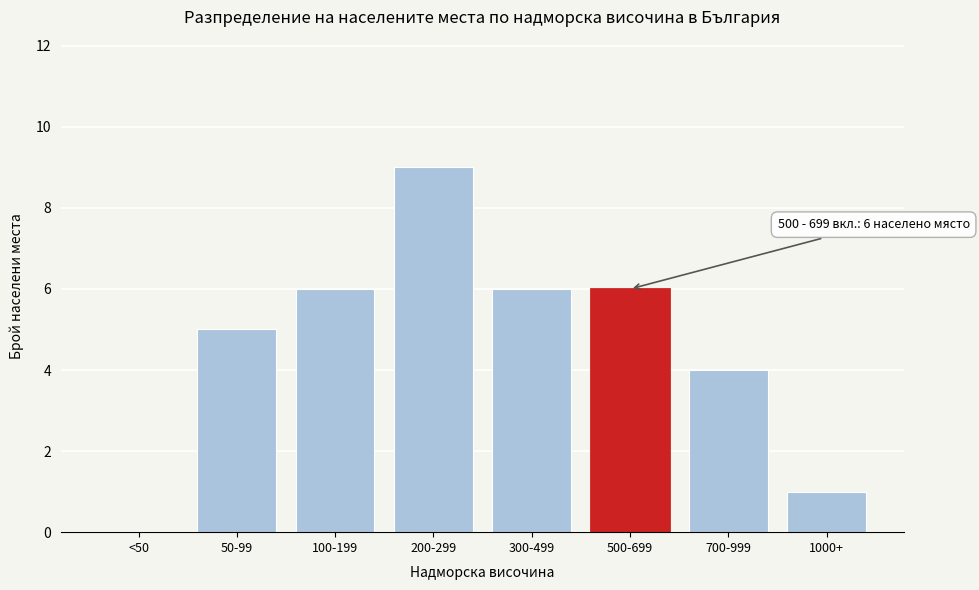

Reading right to left, list all the values displayed in this chart.

1000+=1	700-999=4	500-699=6	300-499=6	200-299=9	100-199=6	50-99=5	<50=0